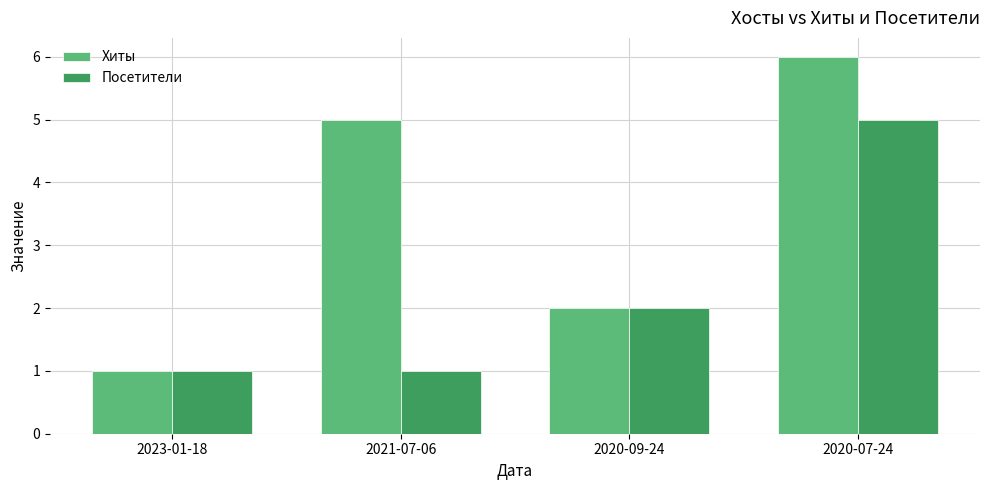

How many bars are there in total?

8